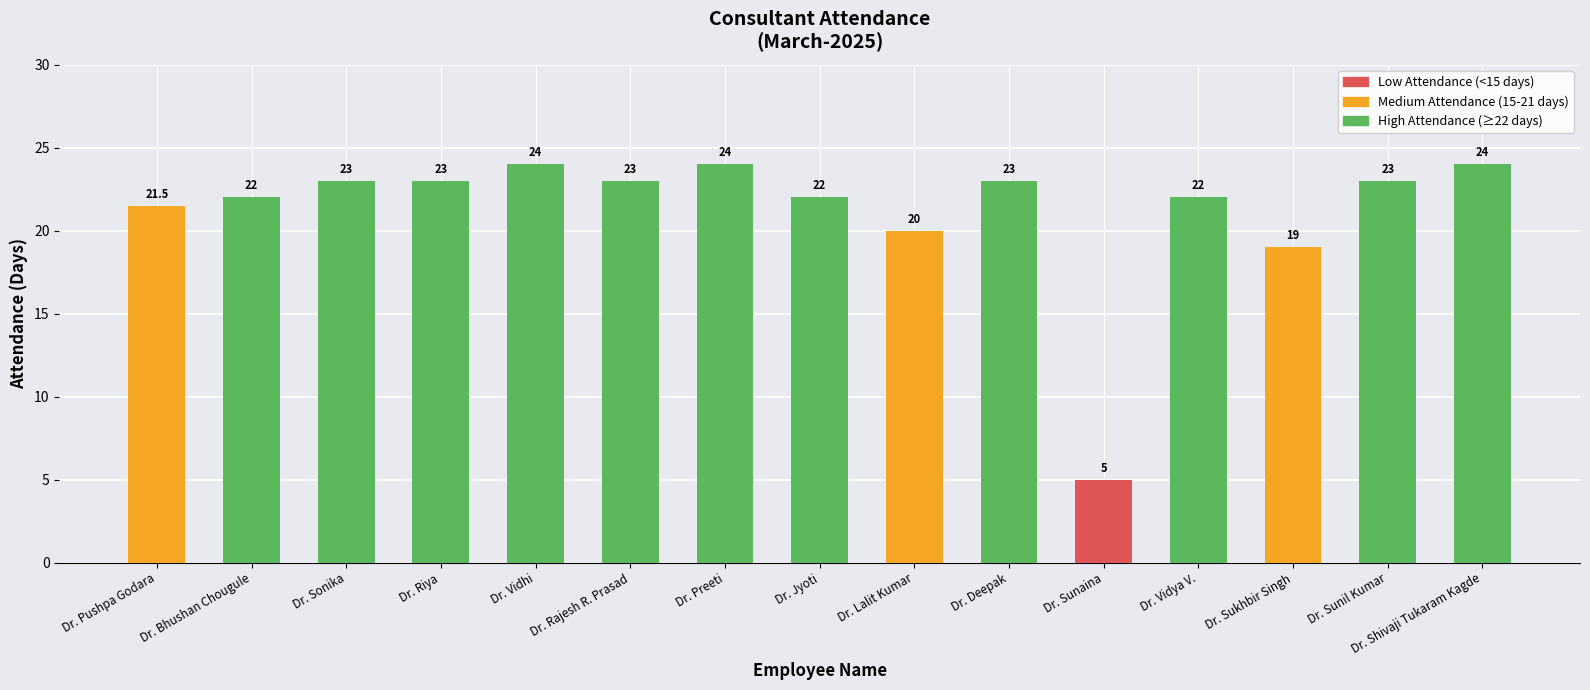

What value does the data have at Dr. Sukhbir Singh?

19.0